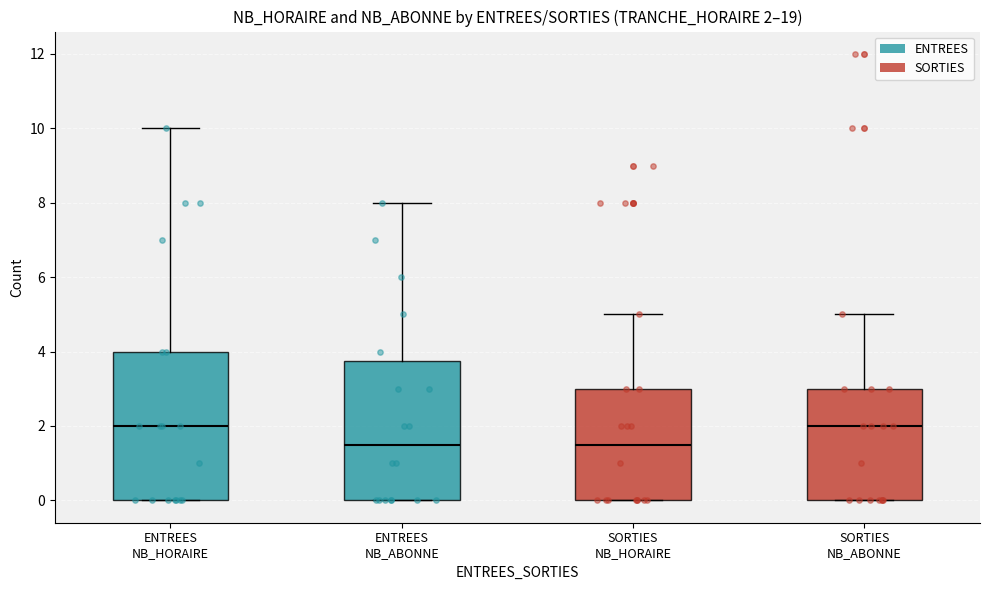

Comparing the boxes themselves (not the whiskers), which one is the tallest?

ENTREES NB_HORAIRE